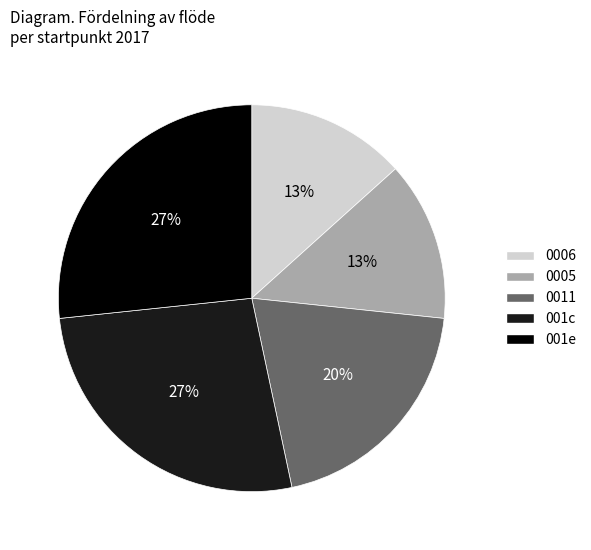

To the nearest percent, what portion does 001e represent?

27%